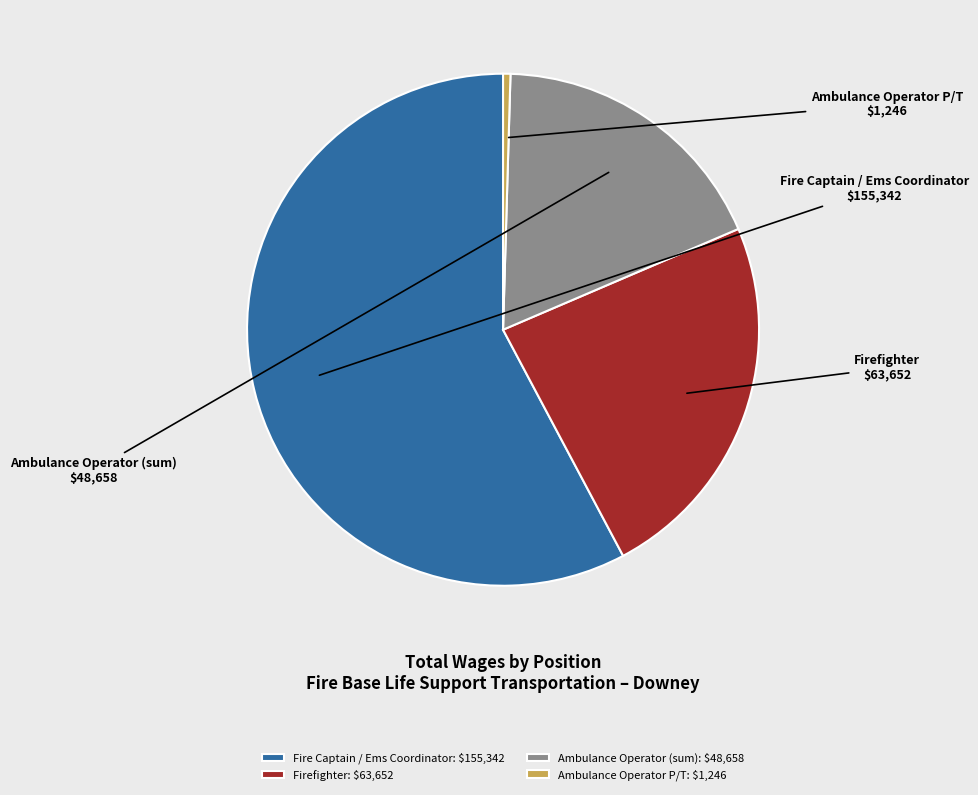

The Firefighter slice represents 13% of the pie. True or false?

False